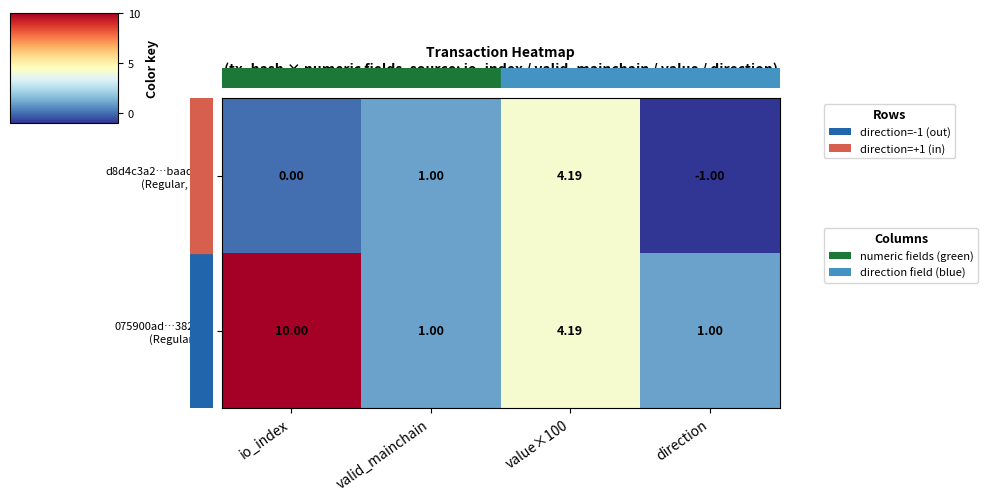

Which label corresponds to the smallest value in the chart?

direction